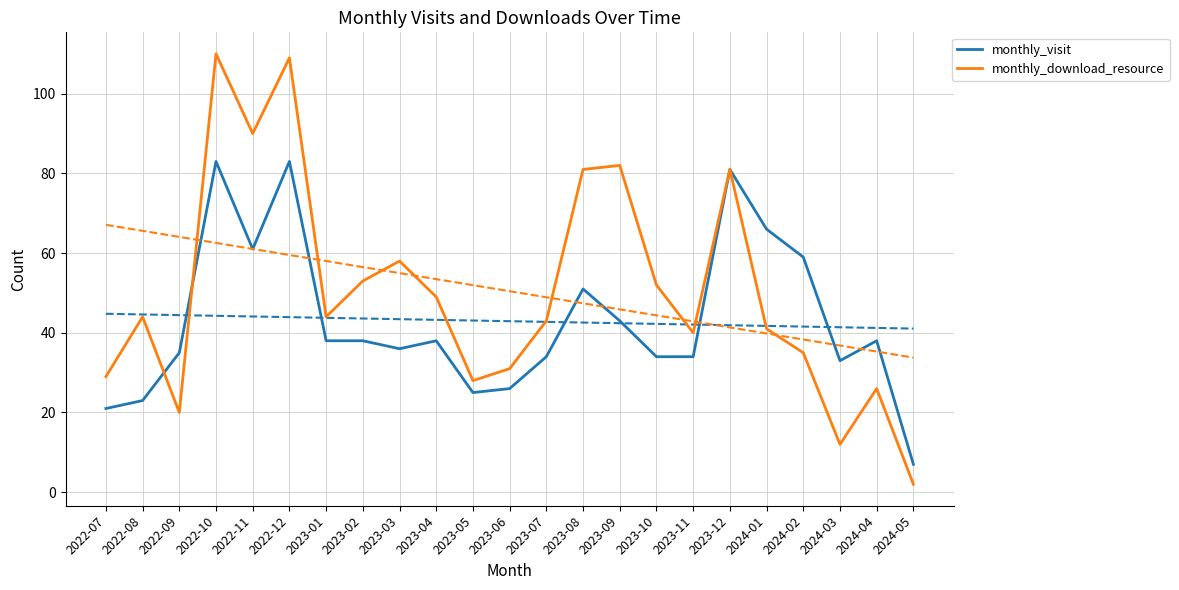

Is it true that monthly_visit equals 38 at 2023-02?

True